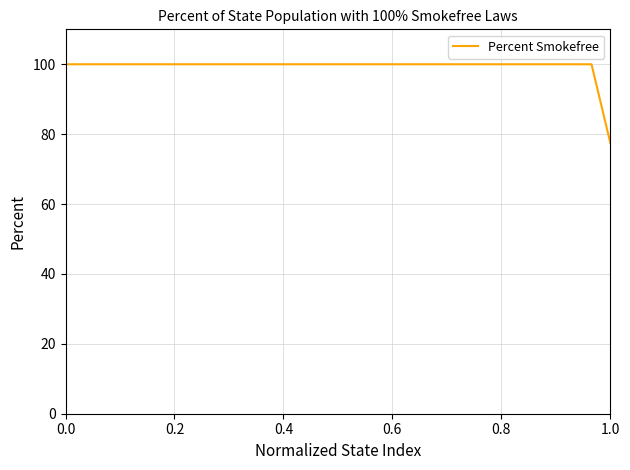

What is the difference between the second highest and minimum values?

22.5